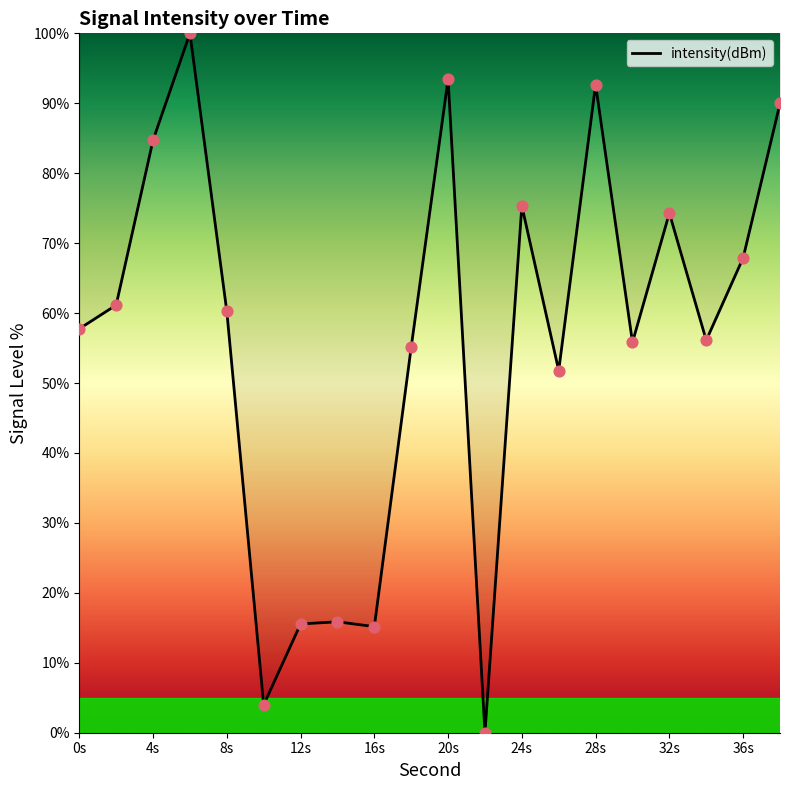

What is the difference between the maximum and minimum values?

100.0